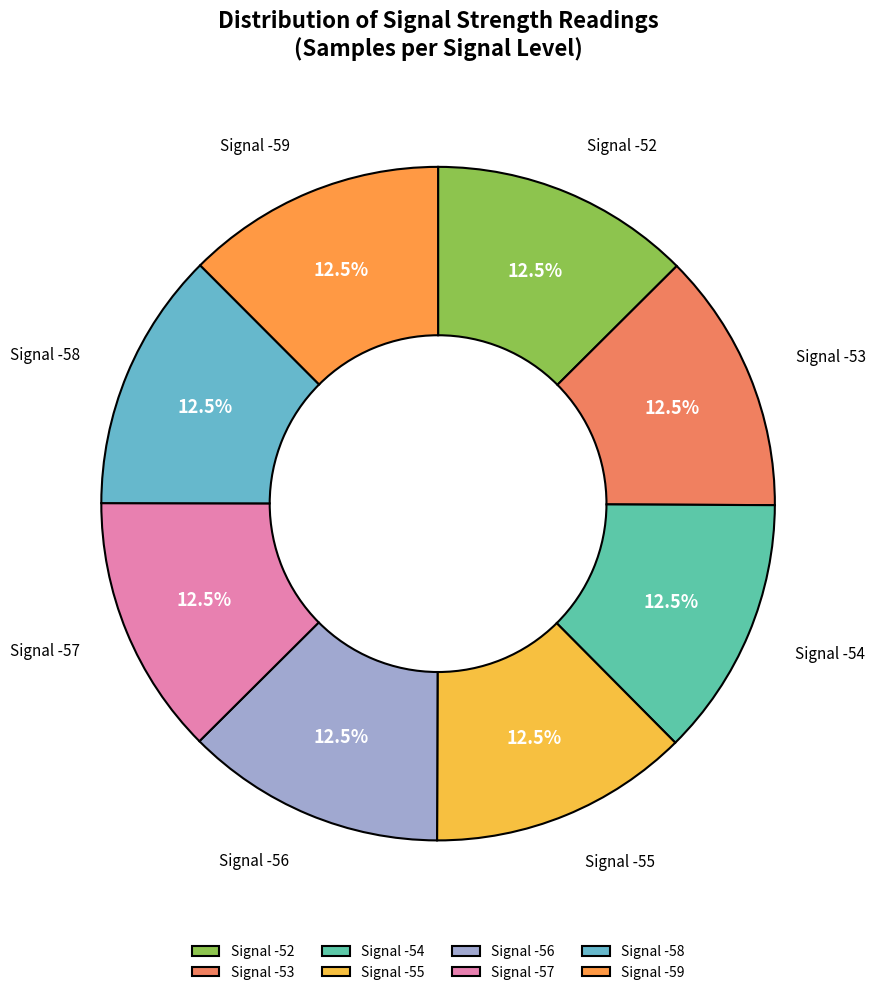

Combined, what portion of the pie is Signal -55 and Signal -53?

25.0%